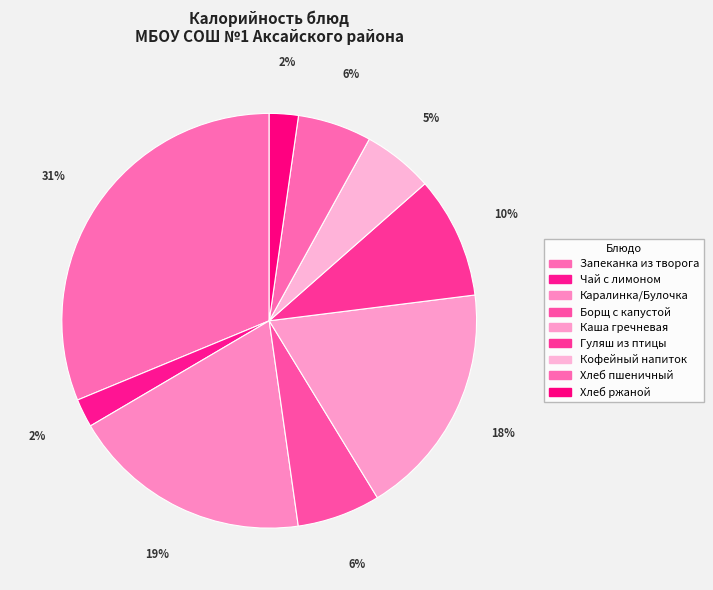

Approximately how many times larger is the value at Каша гречневая compared to Борщ с капустой?

2.8